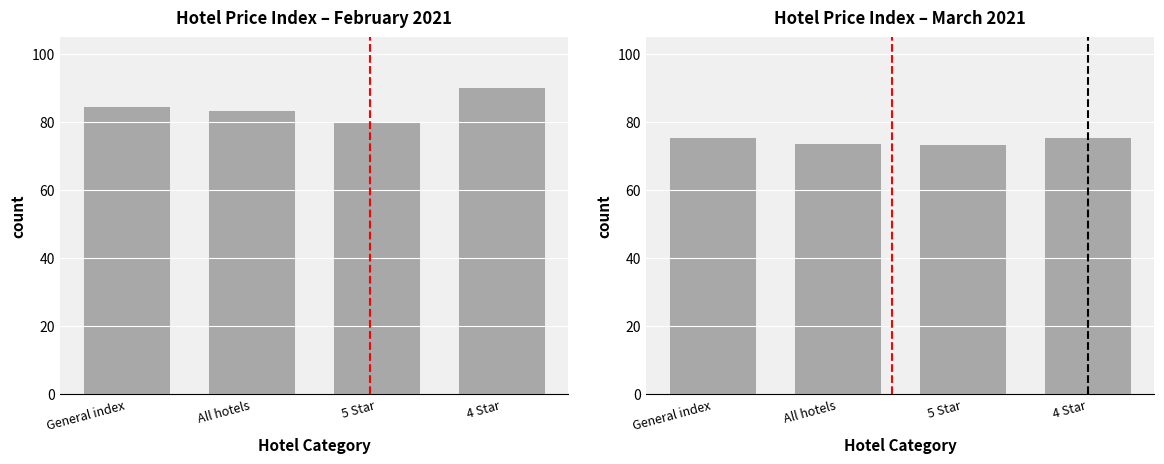

At how many categories does at least one series exceed 78?

4